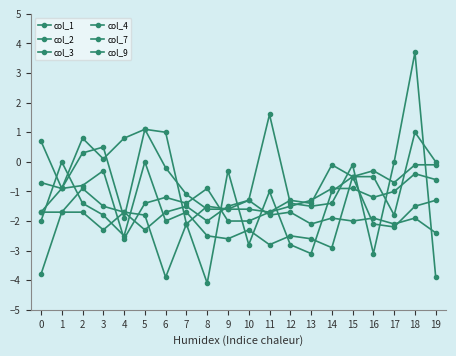

Is this an area chart (filled region under the line)?

No